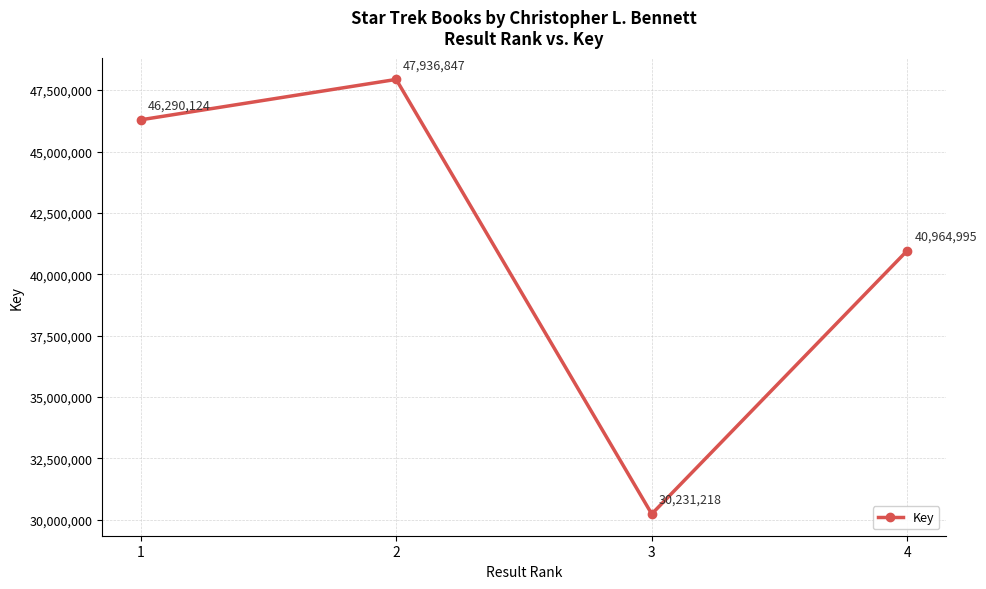

The value at 4 is 40964995. True or false?

True